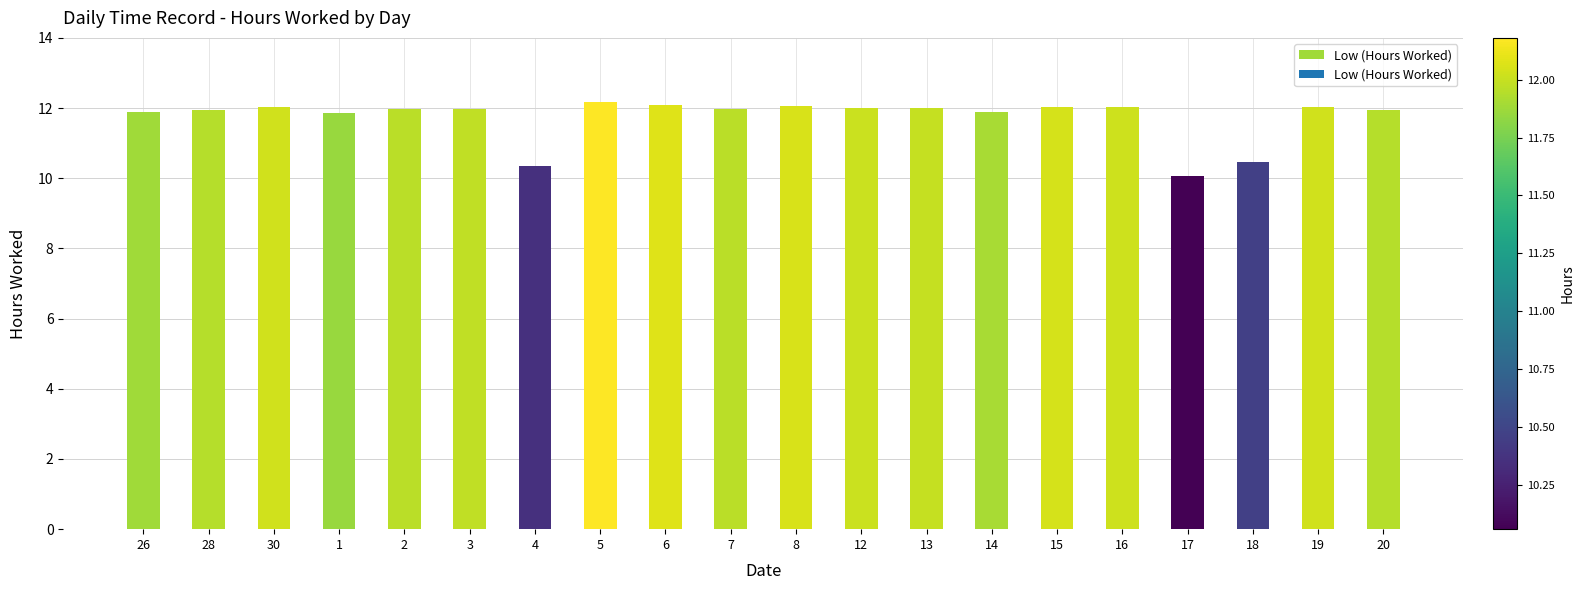

What is the difference between the second highest and minimum values?

2.0